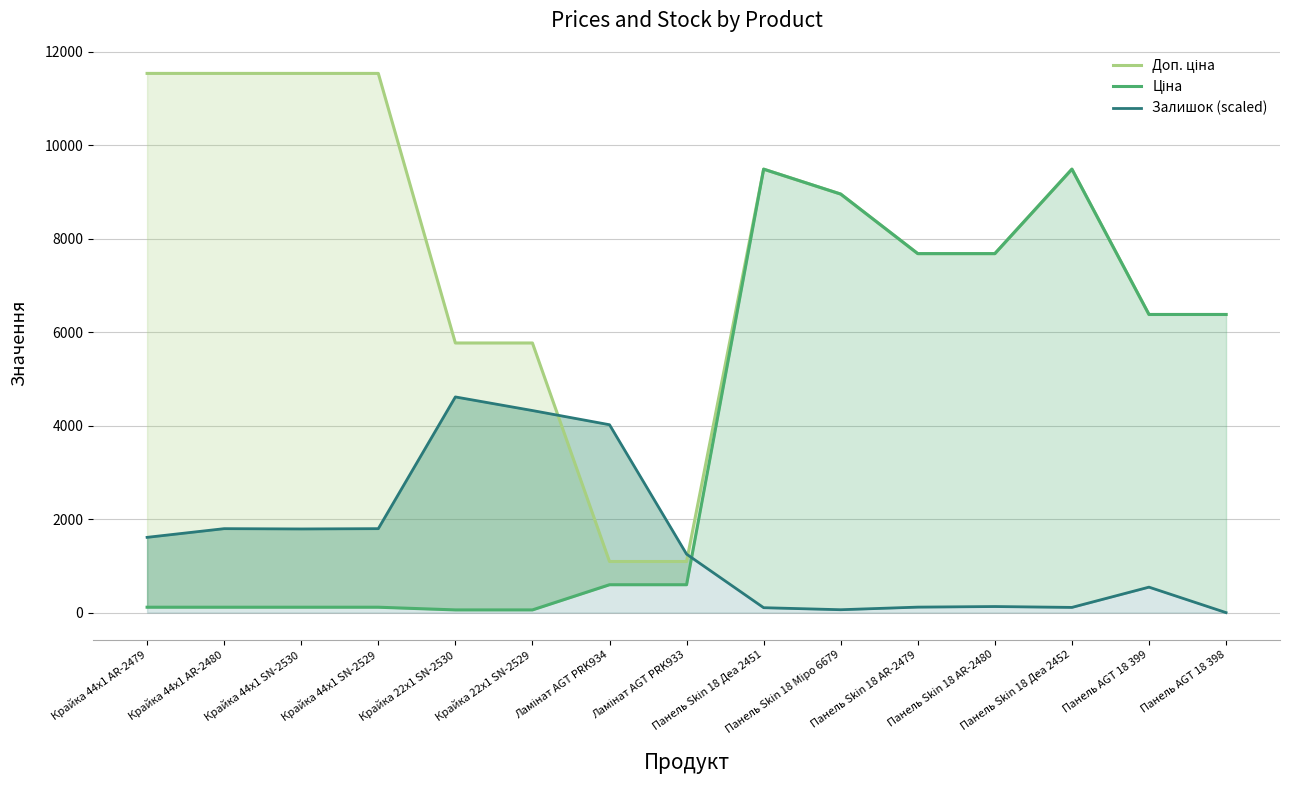

Where is the first local minimum for Залишок (scaled)?

Крайка 44x1 SN-2530